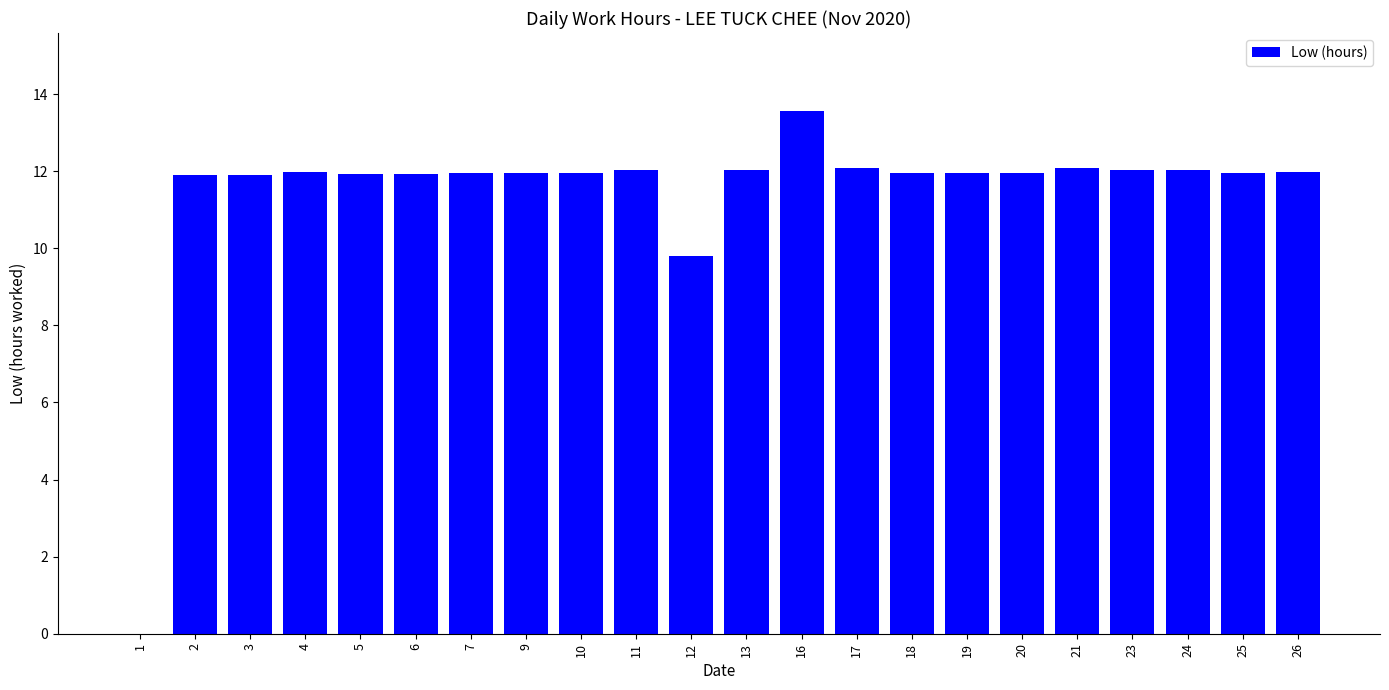

Read the value at 7.

11.9